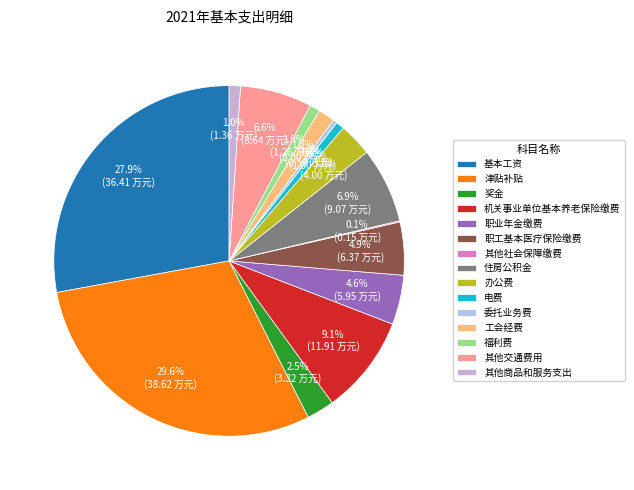

What percentage is the 其他商品和服务支出 slice, to the nearest percent?

1%